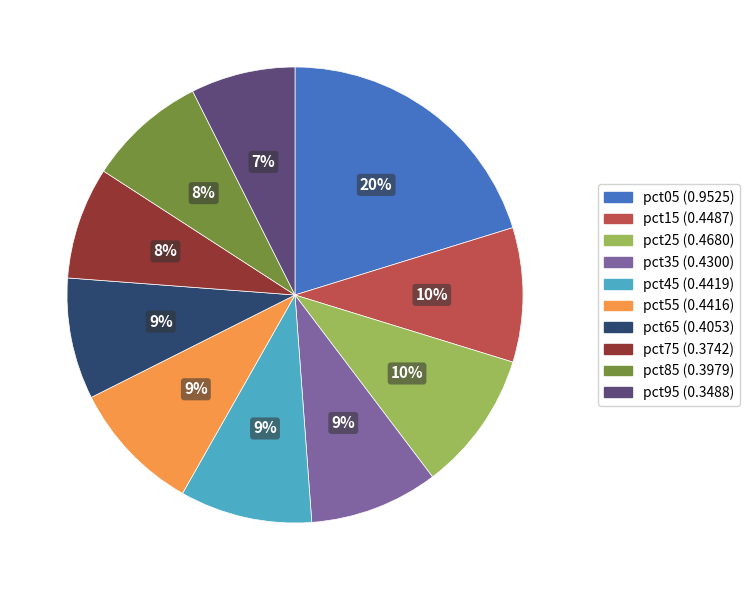

Does pct55 account for over 50% of the chart?

No